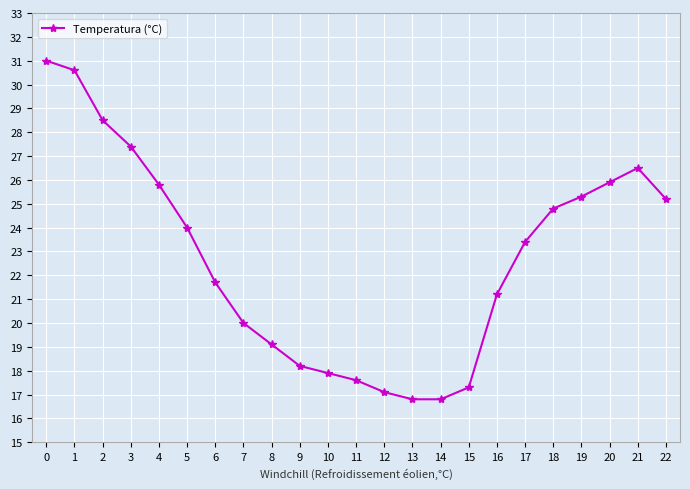

What is the maximum value shown in the chart?

31.0